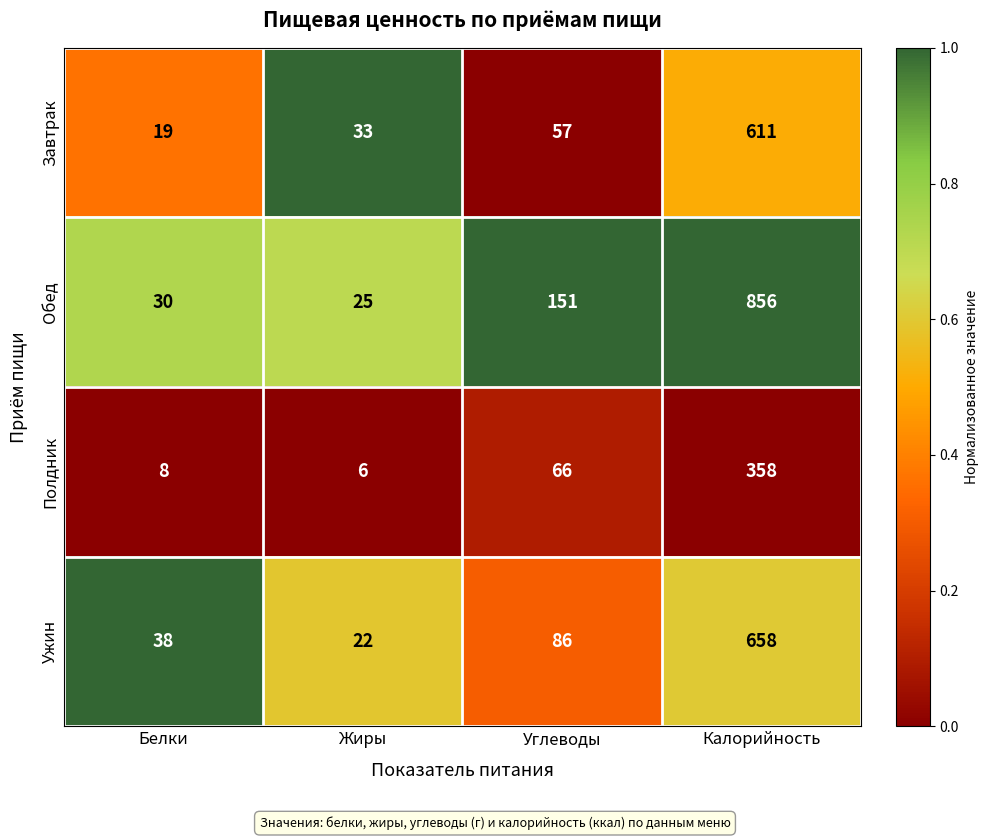

What is the spread (max minus min) of values at Белки?

30